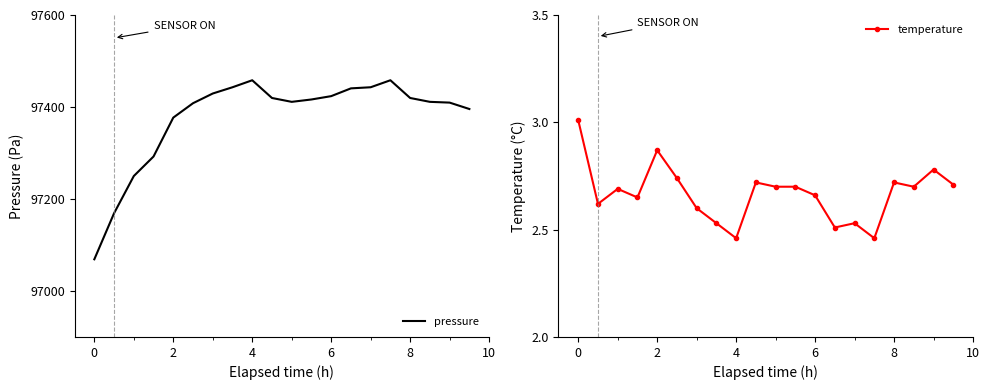

Which series has the largest total across all categories?

pressure